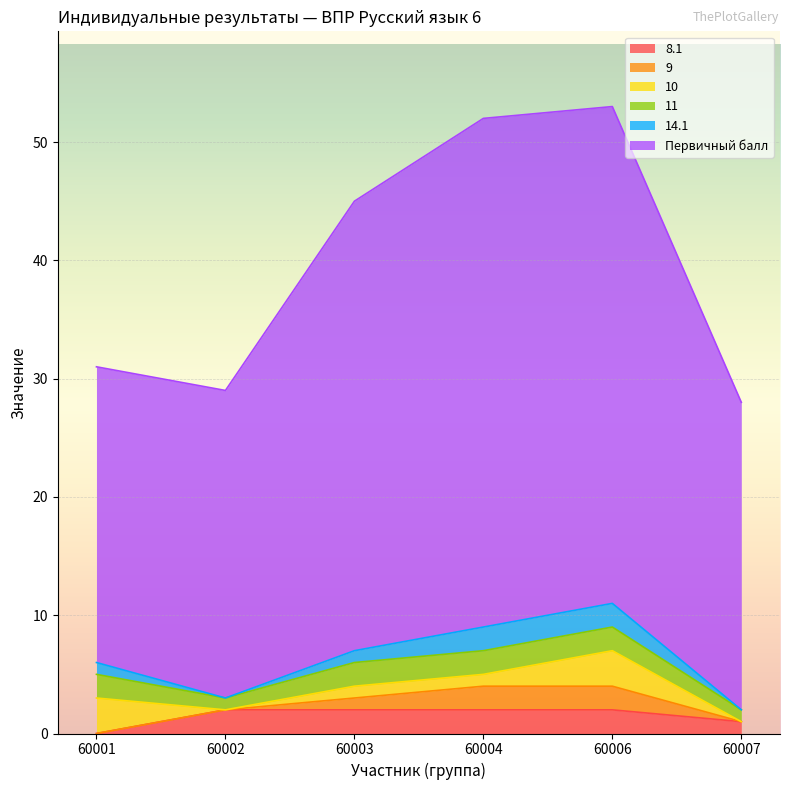

What is the sum of all 10 values?

8